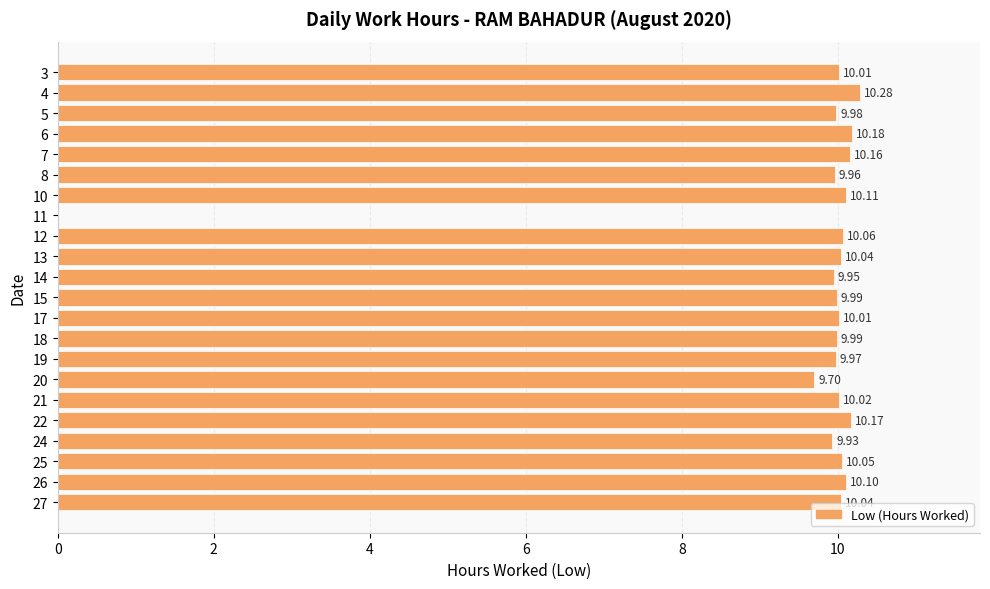

Approximately how many times larger is the value at 20 compared to 8?

1.0